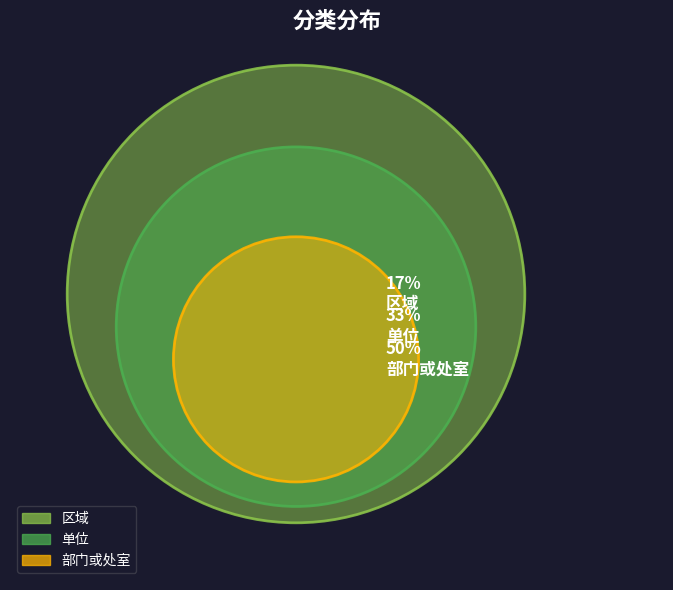

Is the sum of 单位 and 区域 greater than half?

No